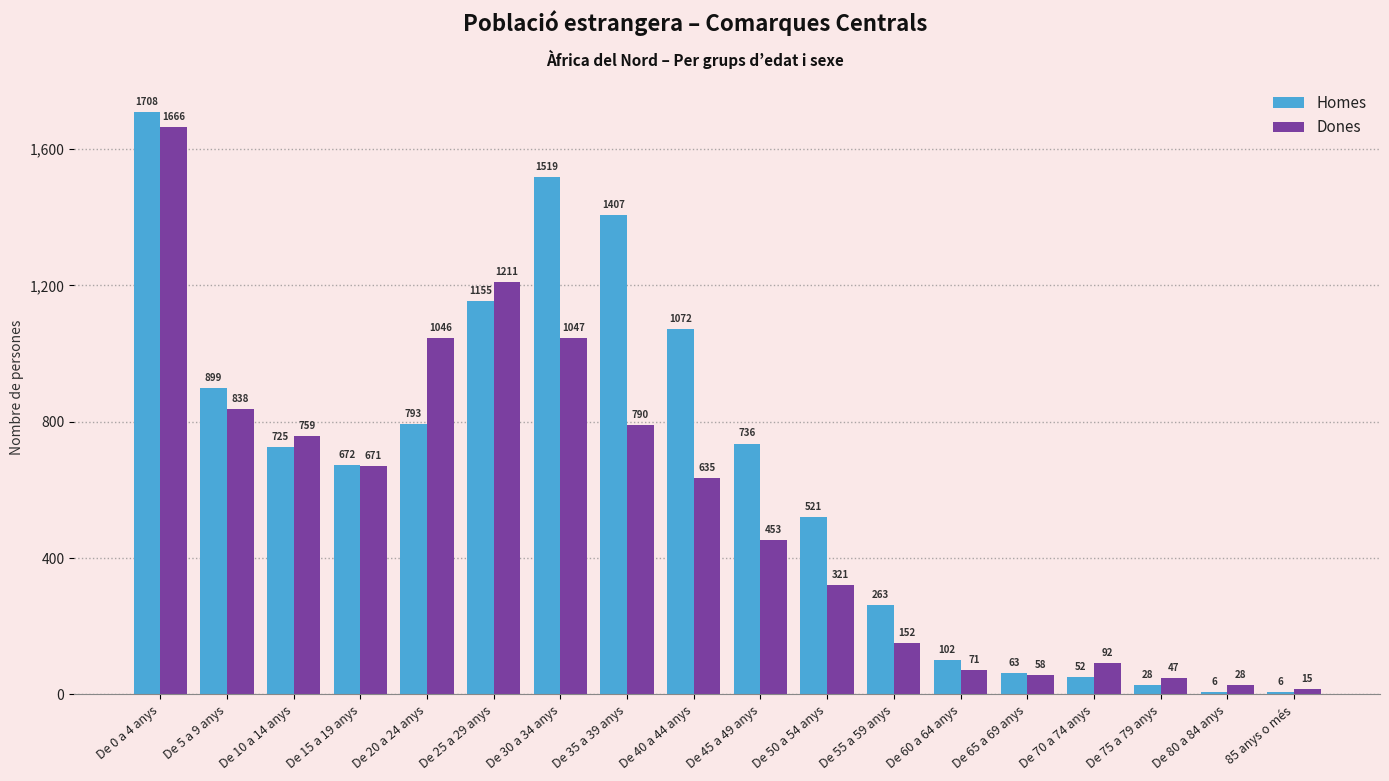

Reading left to right, extract all data points from this chart.

Homes: De 0 a 4 anys=1708	De 5 a 9 anys=899	De 10 a 14 anys=725	De 15 a 19 anys=672	De 20 a 24 anys=793	De 25 a 29 anys=1155	De 30 a 34 anys=1519	De 35 a 39 anys=1407	De 40 a 44 anys=1072	De 45 a 49 anys=736	De 50 a 54 anys=521	De 55 a 59 anys=263	De 60 a 64 anys=102	De 65 a 69 anys=63	De 70 a 74 anys=52	De 75 a 79 anys=28	De 80 a 84 anys=6	85 anys o més=6
Dones: De 0 a 4 anys=1666	De 5 a 9 anys=838	De 10 a 14 anys=759	De 15 a 19 anys=671	De 20 a 24 anys=1046	De 25 a 29 anys=1211	De 30 a 34 anys=1047	De 35 a 39 anys=790	De 40 a 44 anys=635	De 45 a 49 anys=453	De 50 a 54 anys=321	De 55 a 59 anys=152	De 60 a 64 anys=71	De 65 a 69 anys=58	De 70 a 74 anys=92	De 75 a 79 anys=47	De 80 a 84 anys=28	85 anys o més=15